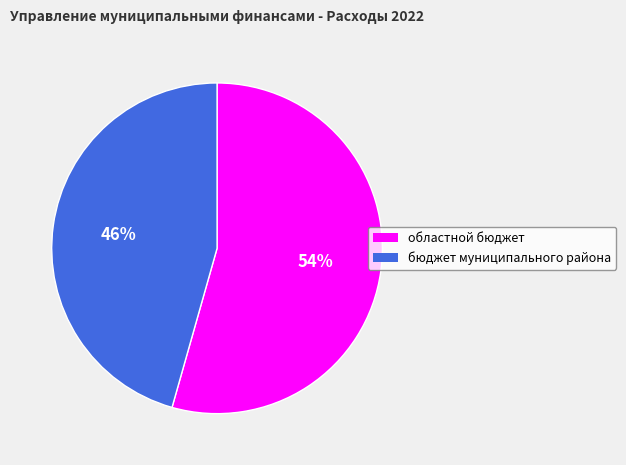

What is the majority slice?

областной бюджет